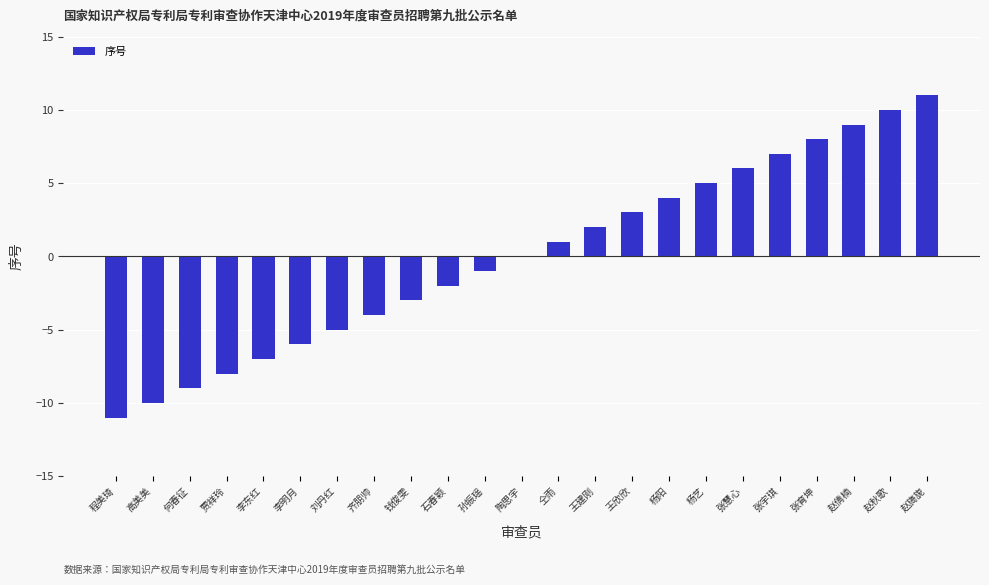

Reading left to right, transcribe all the data shown in this chart.

程美琦=-11	高美美=-10	何春征=-9	贾祥玲=-8	李东红=-7	李明月=-6	刘丹红=-5	齐朋帅=-4	钱俊雯=-3	石春颖=-2	孙振瑶=-1	陶思宇=0	仝雨=1	王建刚=2	王欣欣=3	杨阳=4	杨艺=5	张慧心=6	张宇琪=7	张育坤=8	赵倩楠=9	赵秋歌=10	赵旖旎=11